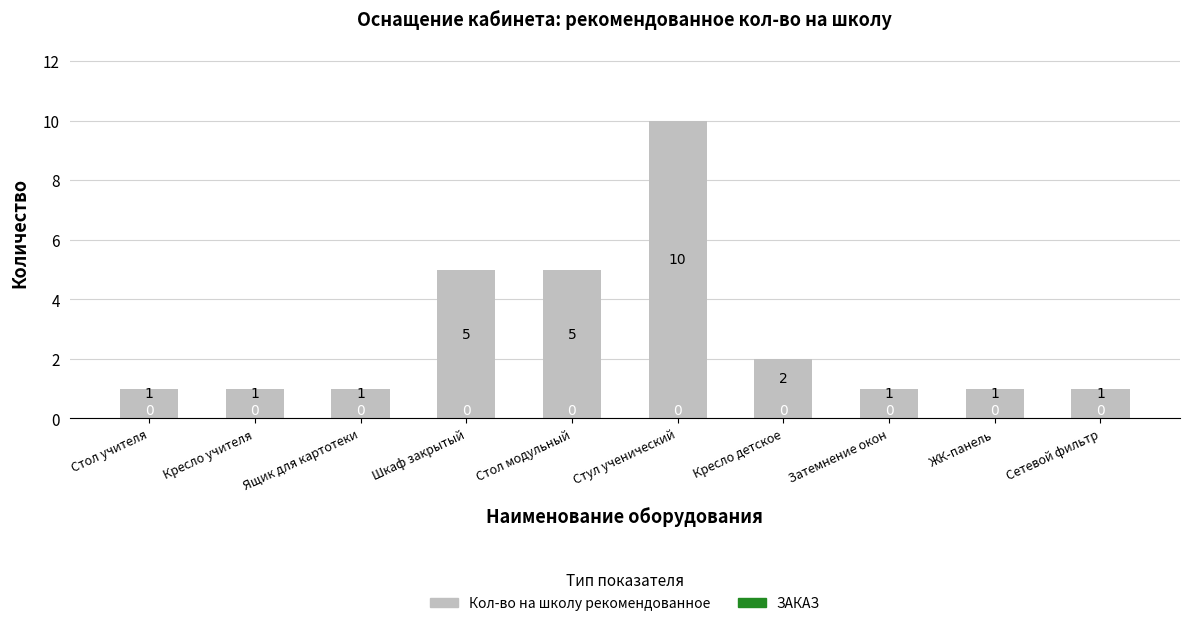

Is it true that the value at Кресло детское is 2?

True